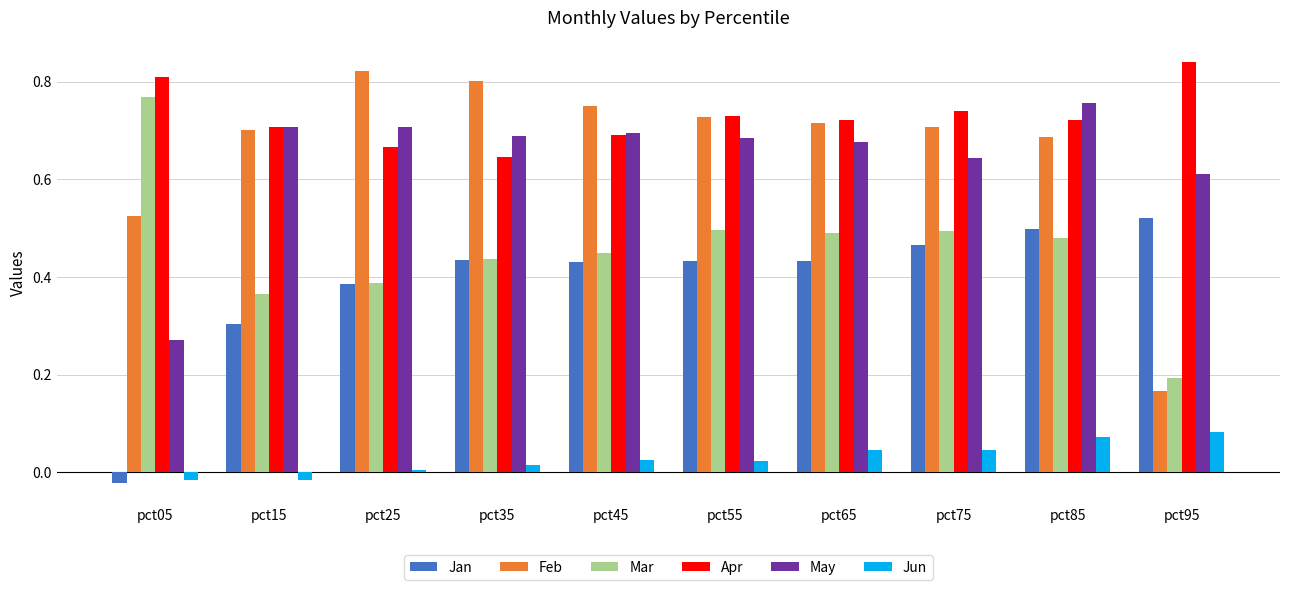

What is the sum of the Apr values at pct25 and pct05?

1.5